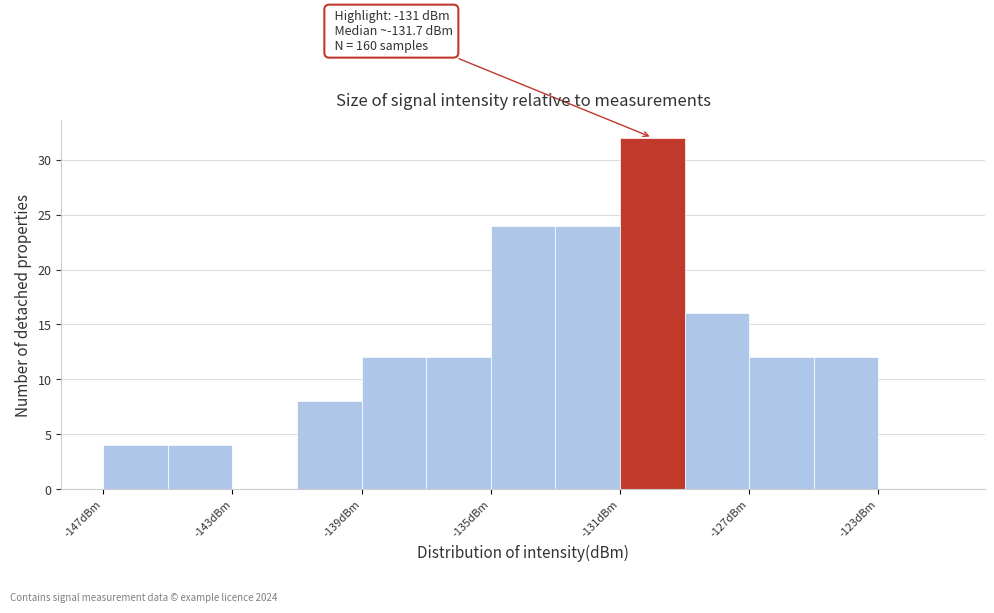

Over which range of the x-axis is the bar tallest?

-131 to -129